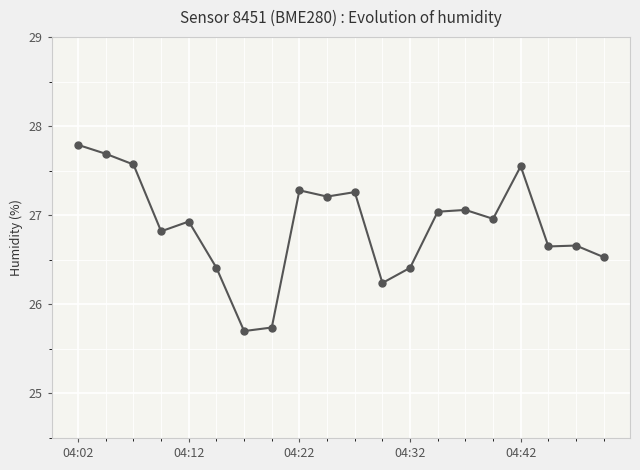

What is the difference between the second highest and minimum values?

2.0